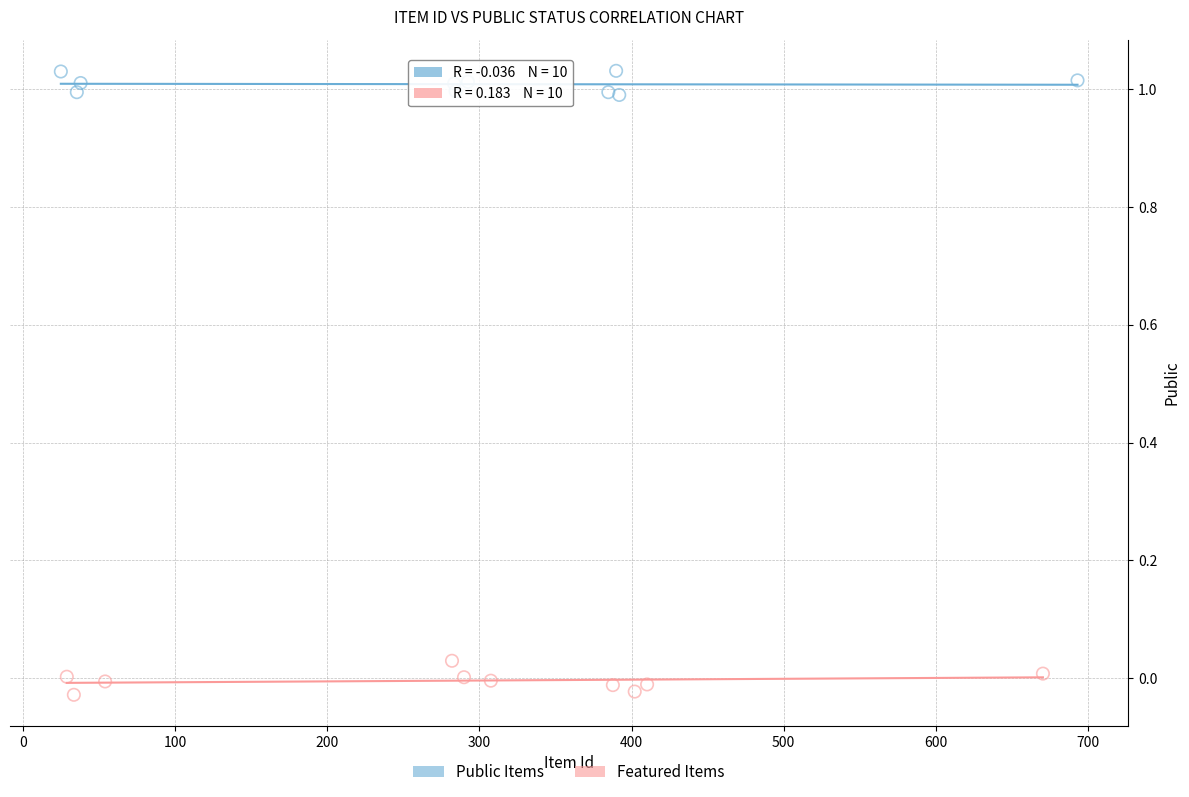

Which series reaches the minimum Y coordinate?

Featured Items